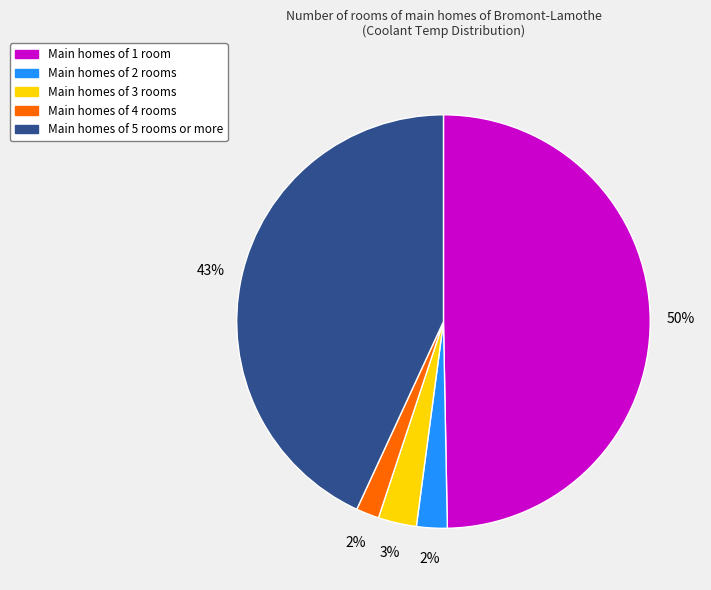

Between Main homes of 3 rooms and Main homes of 4 rooms, which is larger?

Main homes of 3 rooms